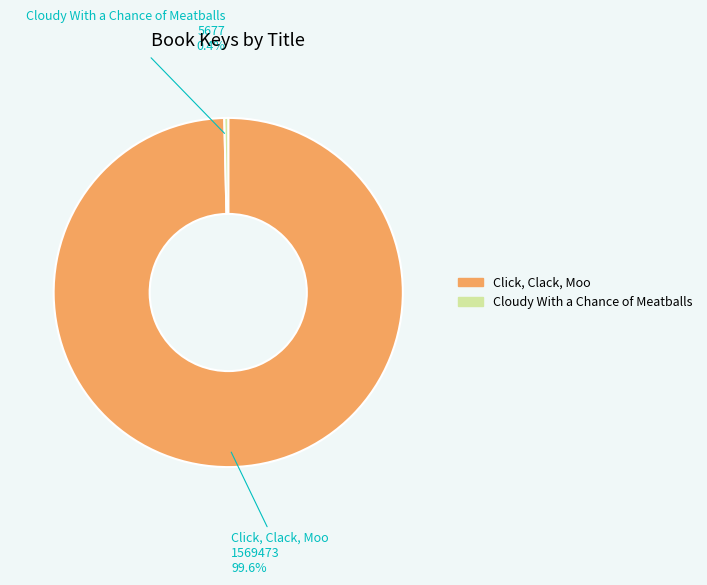

To the nearest percent, what is the difference between the Cloudy With a Chance of Meatballs and Click, Clack, Moo slice percentages?

99%